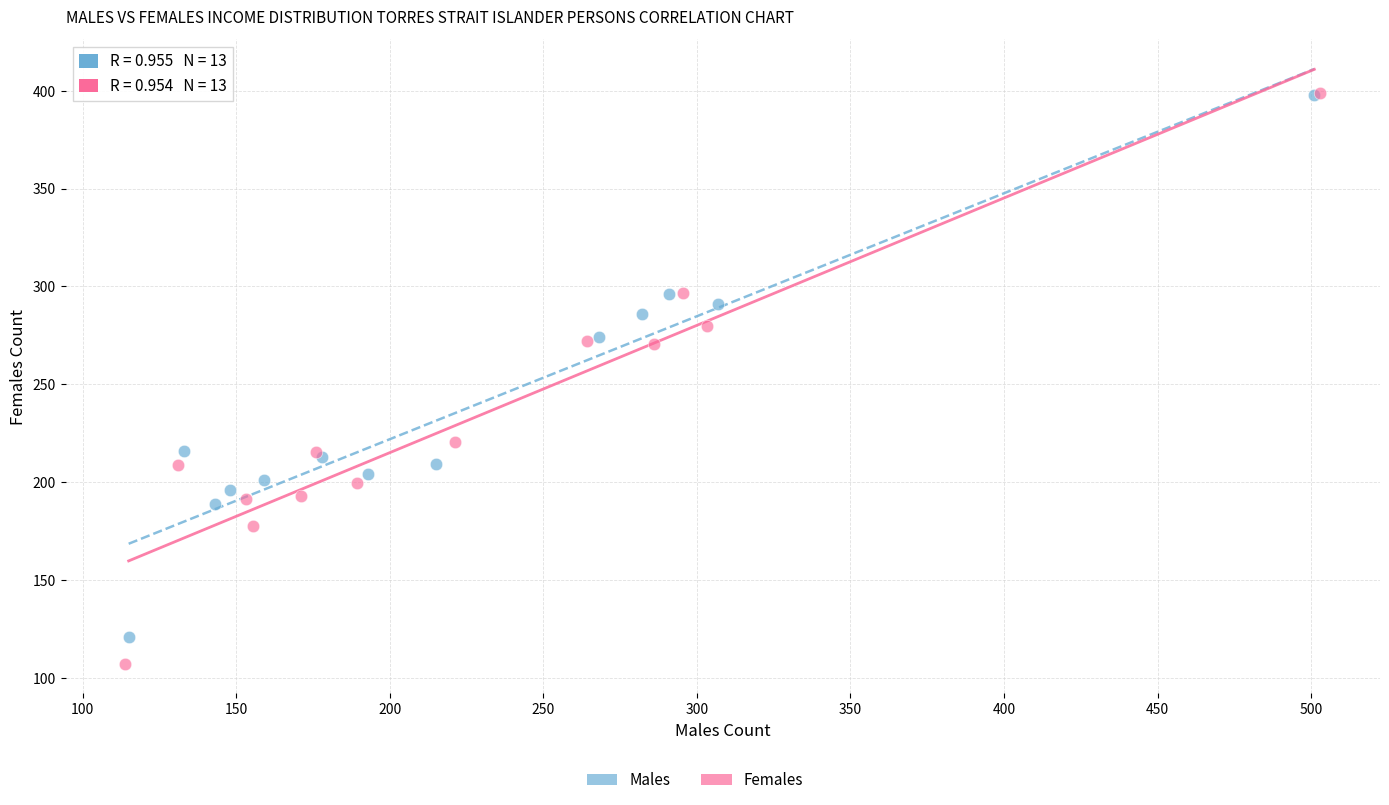

Which series contains the lowest Y value?

Females